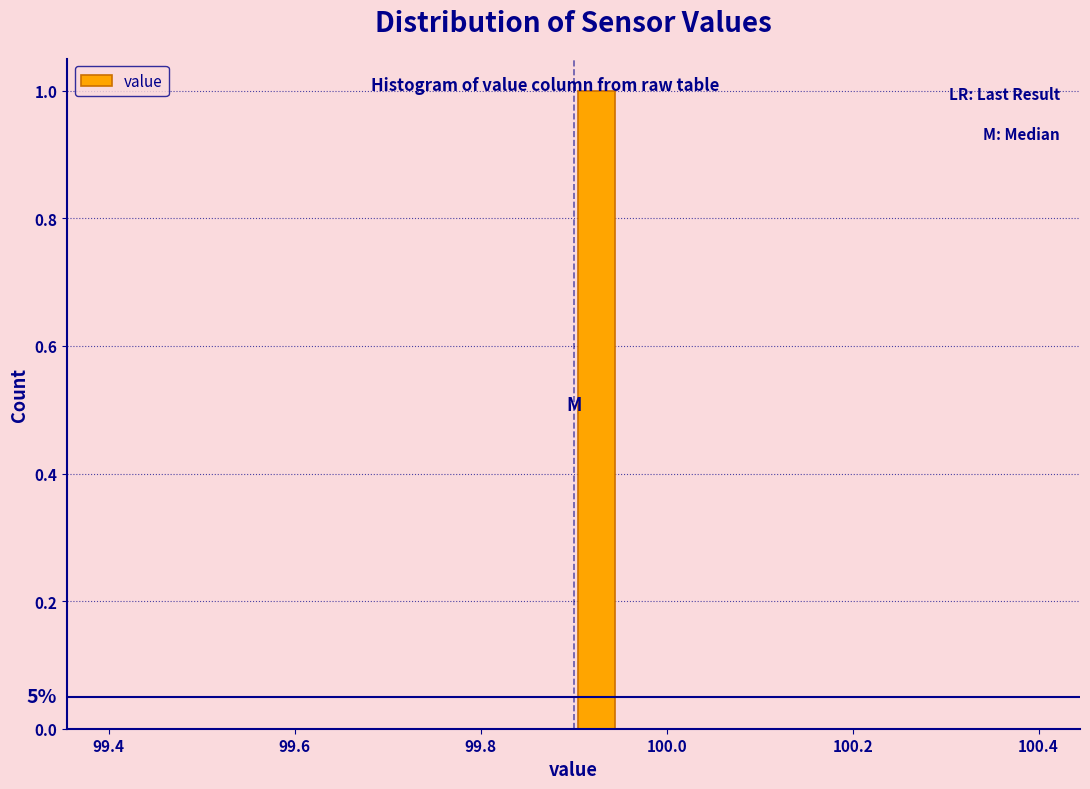

Read against the x-axis, roughly where is the centre of the tallest bar?

99.92